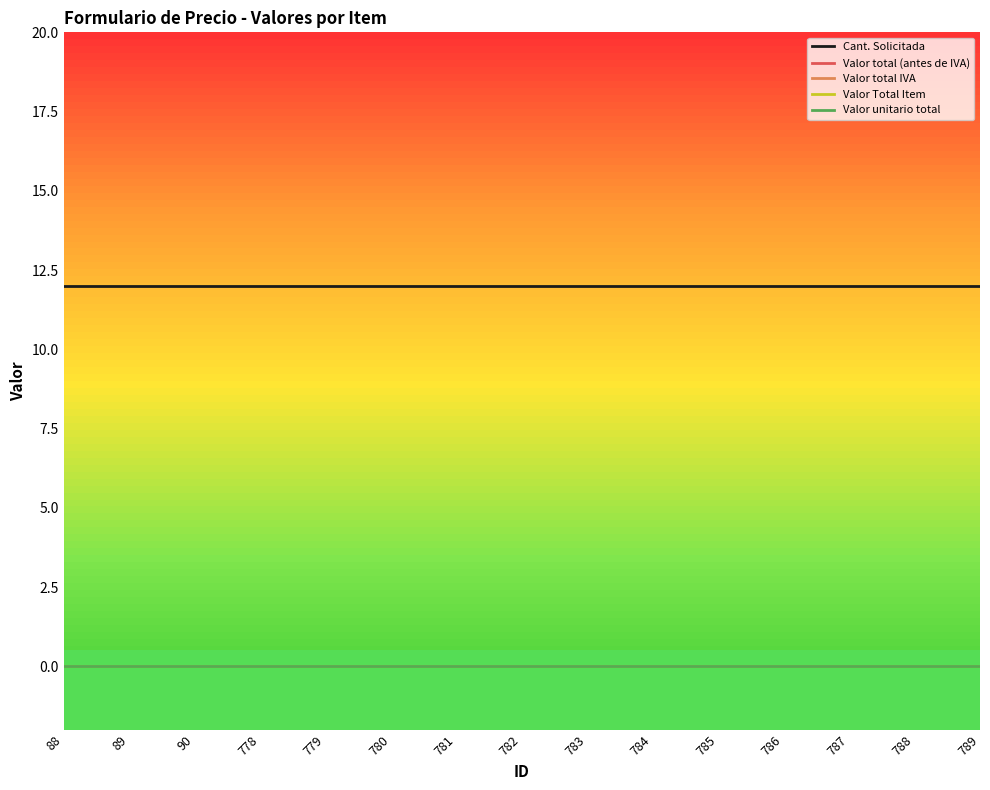

Reading left to right, list all the values displayed in this chart.

Cant. Solicitada: 88=12	89=12	90=12	778=12	779=12	780=12	781=12	782=12	783=12	784=12	785=12	786=12	787=12	788=12	789=12
Valor total (antes de IVA): 88=0	89=0	90=0	778=0	779=0	780=0	781=0	782=0	783=0	784=0	785=0	786=0	787=0	788=0	789=0
Valor total IVA: 88=0	89=0	90=0	778=0	779=0	780=0	781=0	782=0	783=0	784=0	785=0	786=0	787=0	788=0	789=0
Valor Total Item: 88=0	89=0	90=0	778=0	779=0	780=0	781=0	782=0	783=0	784=0	785=0	786=0	787=0	788=0	789=0
Valor unitario total: 88=0	89=0	90=0	778=0	779=0	780=0	781=0	782=0	783=0	784=0	785=0	786=0	787=0	788=0	789=0